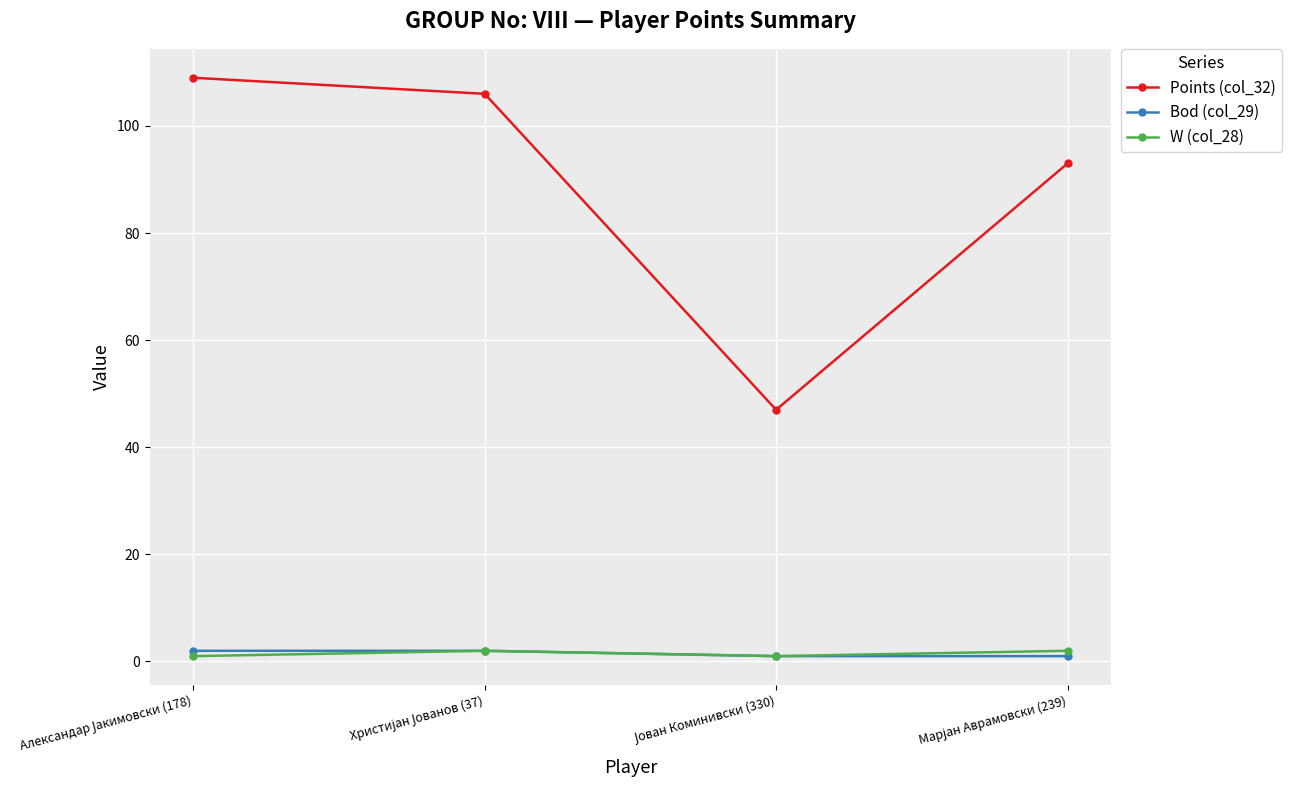

True or false: Points (col_32) and Bod (col_29) cross at least once.

False